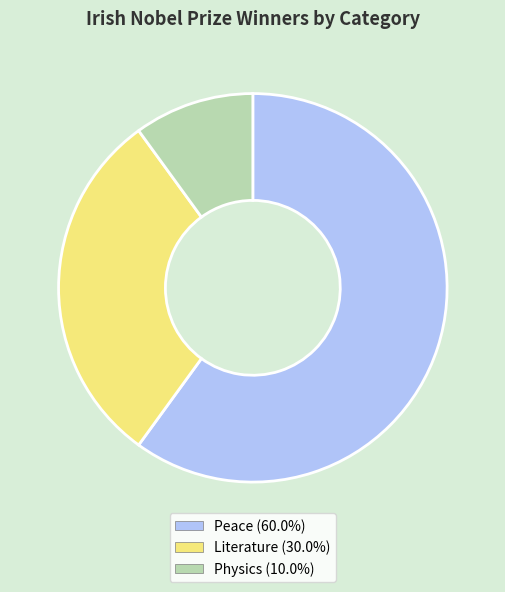

True or false: Peace accounts for 60% of the total.

True